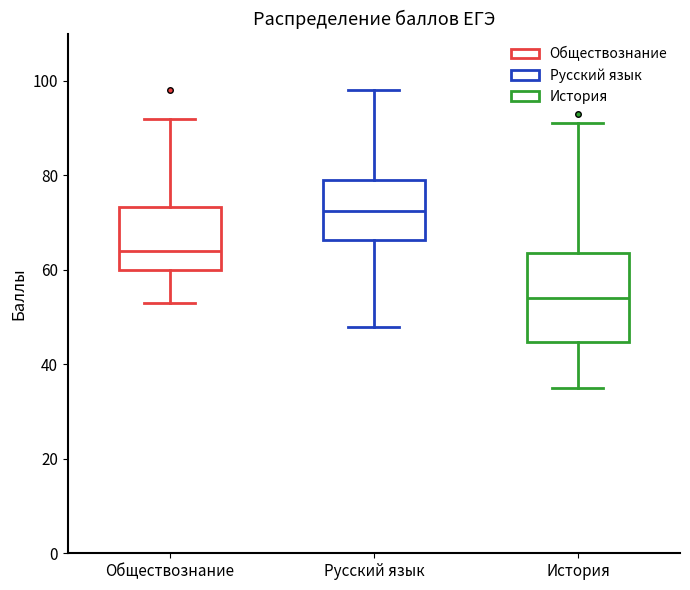

Reading left to right, read every box against the y-axis: the position of its median line, the range the box covers, and the ends of its whiskers. The values are not printed on the chart, so give them approximately, as read against the axis.

Обществознание: median 64, box 60 to 74, whiskers 54 to 92
Русский язык: median 72, box 66 to 80, whiskers 48 to 98
История: median 54, box 44 to 64, whiskers 36 to 92